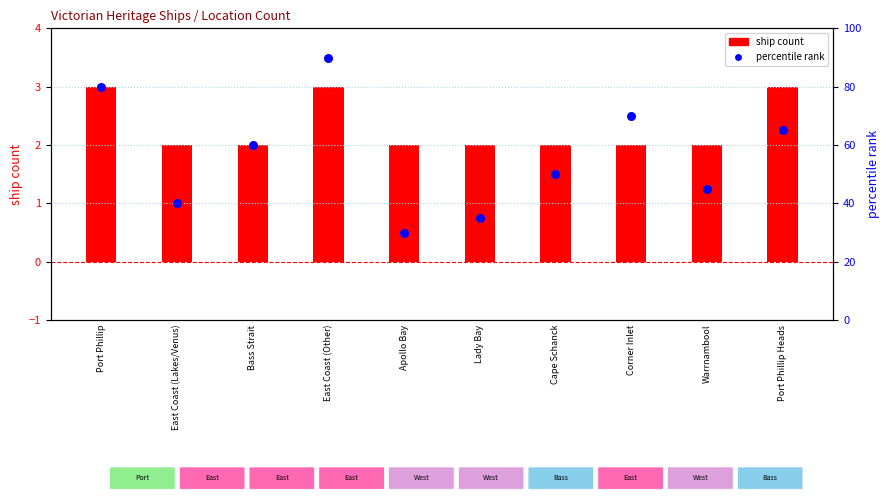

Which series contains the highest Y value?

percentile rank